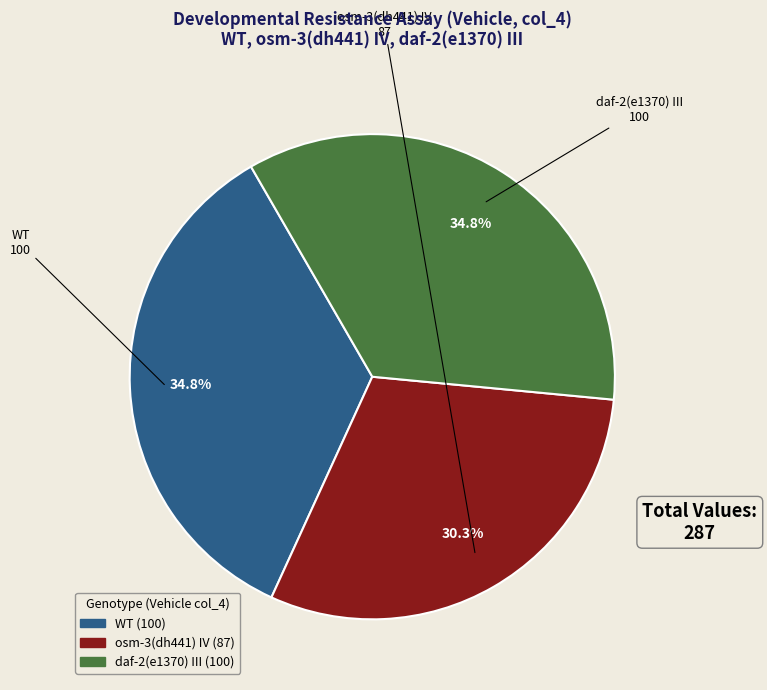

How many slices are in this pie chart?

3